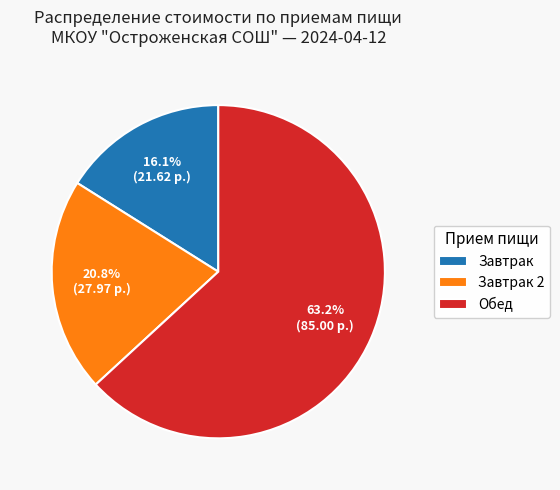

Between Обед and Завтрак 2, which is larger?

Обед